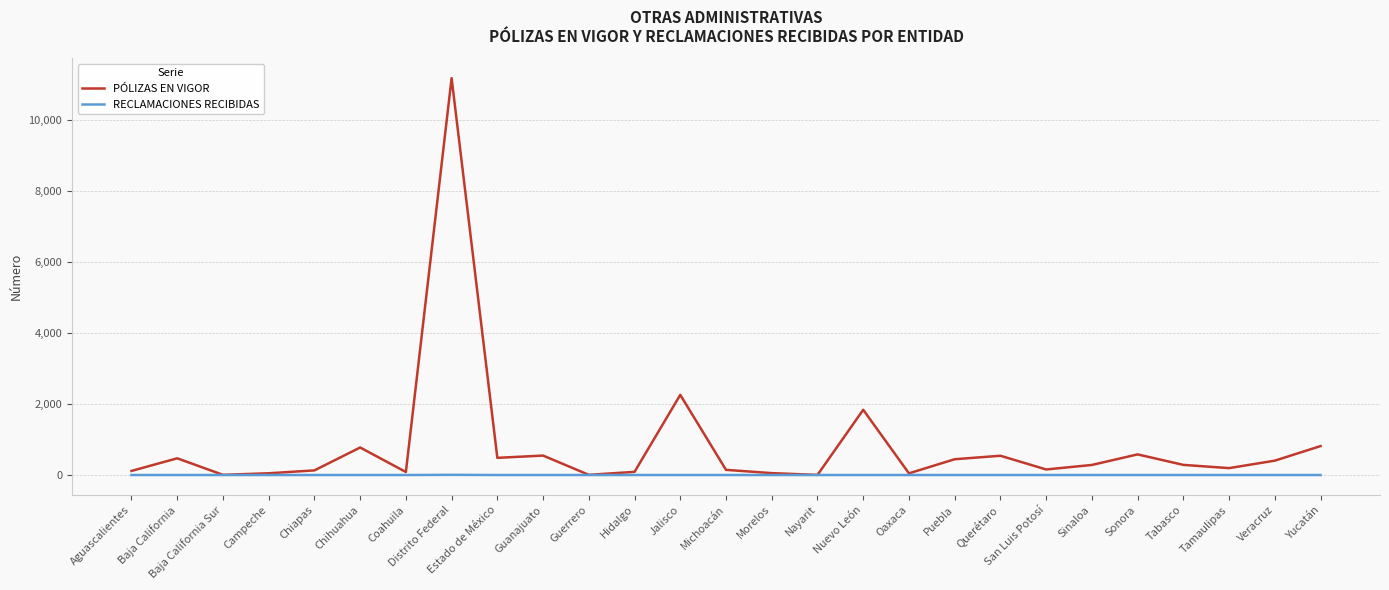

How many lines are shown in the chart?

2